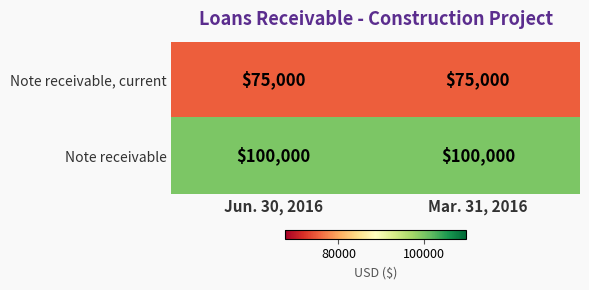

List the series in order of their overall mean, highest first.

Note receivable, Note receivable, current